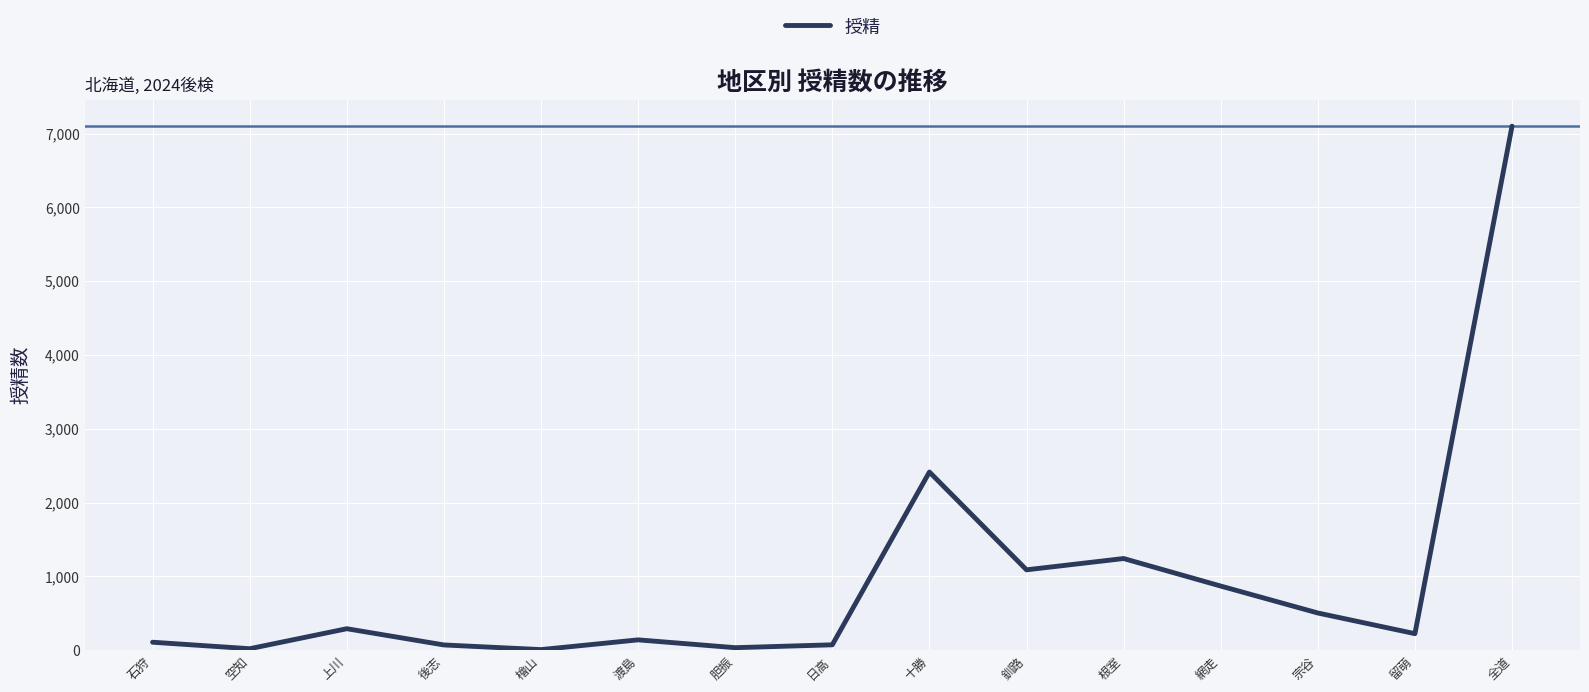

How many lines are shown in the chart?

1